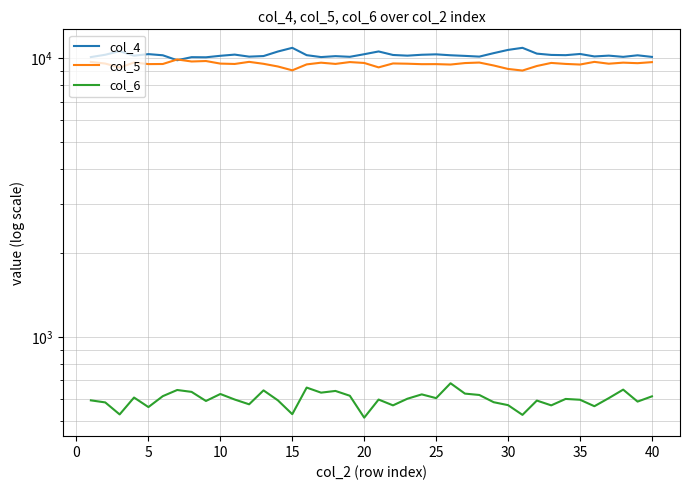

Is this an area chart (filled region under the line)?

No